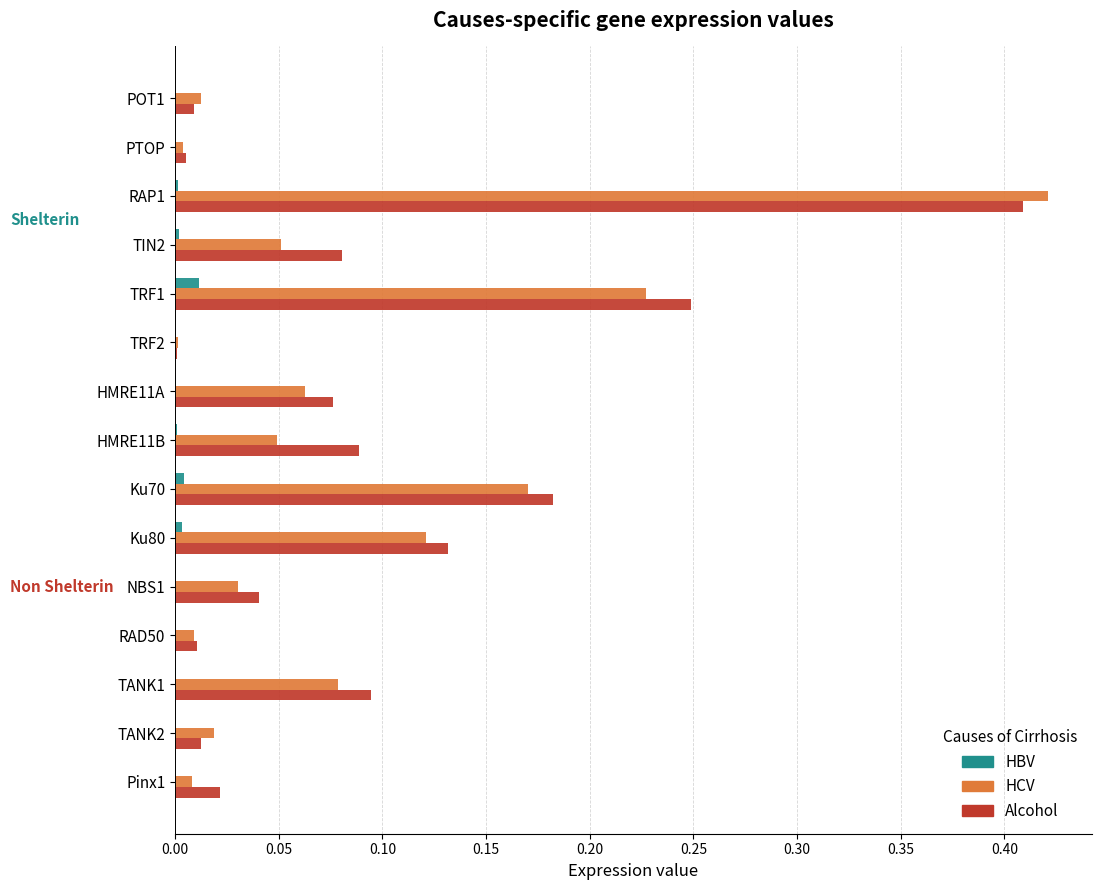

Which series changed the most between TRF2 and NBS1?

Alcohol